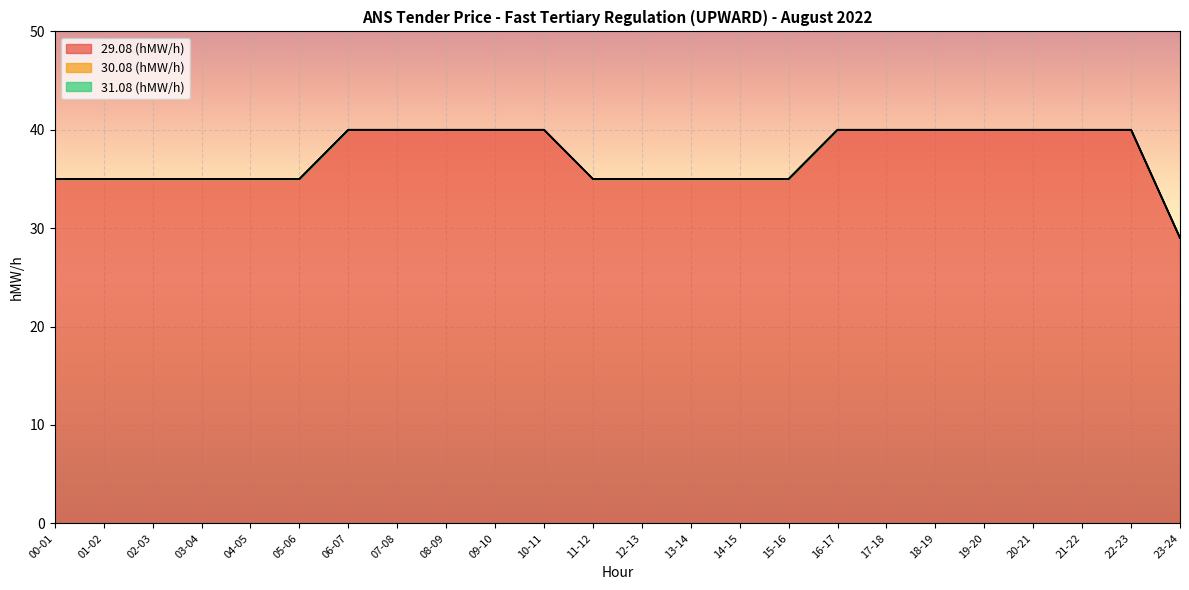

Rank the series at 10-11 from highest to lowest value.

29.08 (hMW/h), 30.08 (hMW/h), 31.08 (hMW/h)